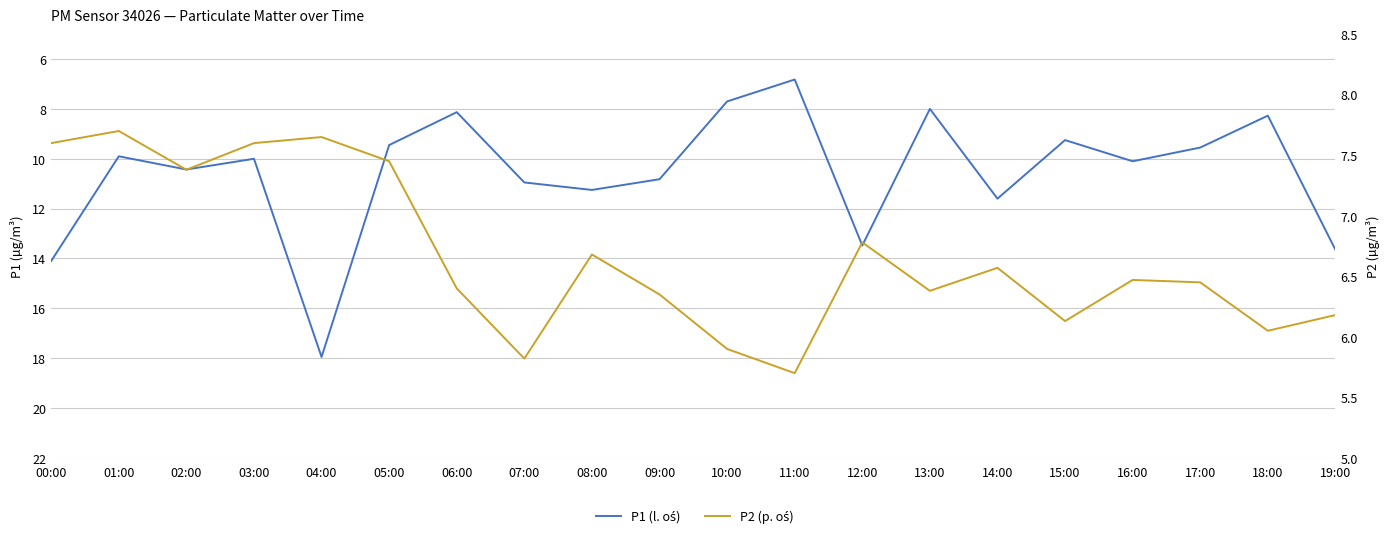

Read the P1 (l. oś) value at 13:00.

8.0